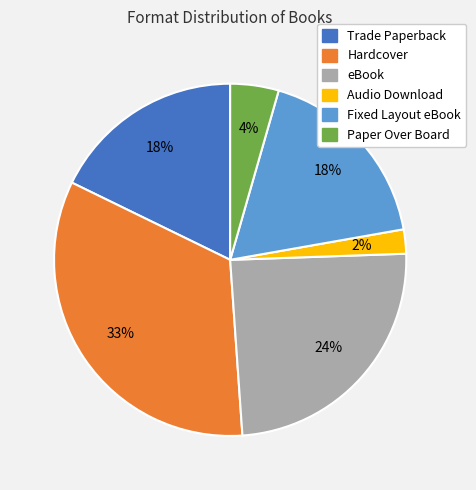

Which slice is the smallest?

Audio Download